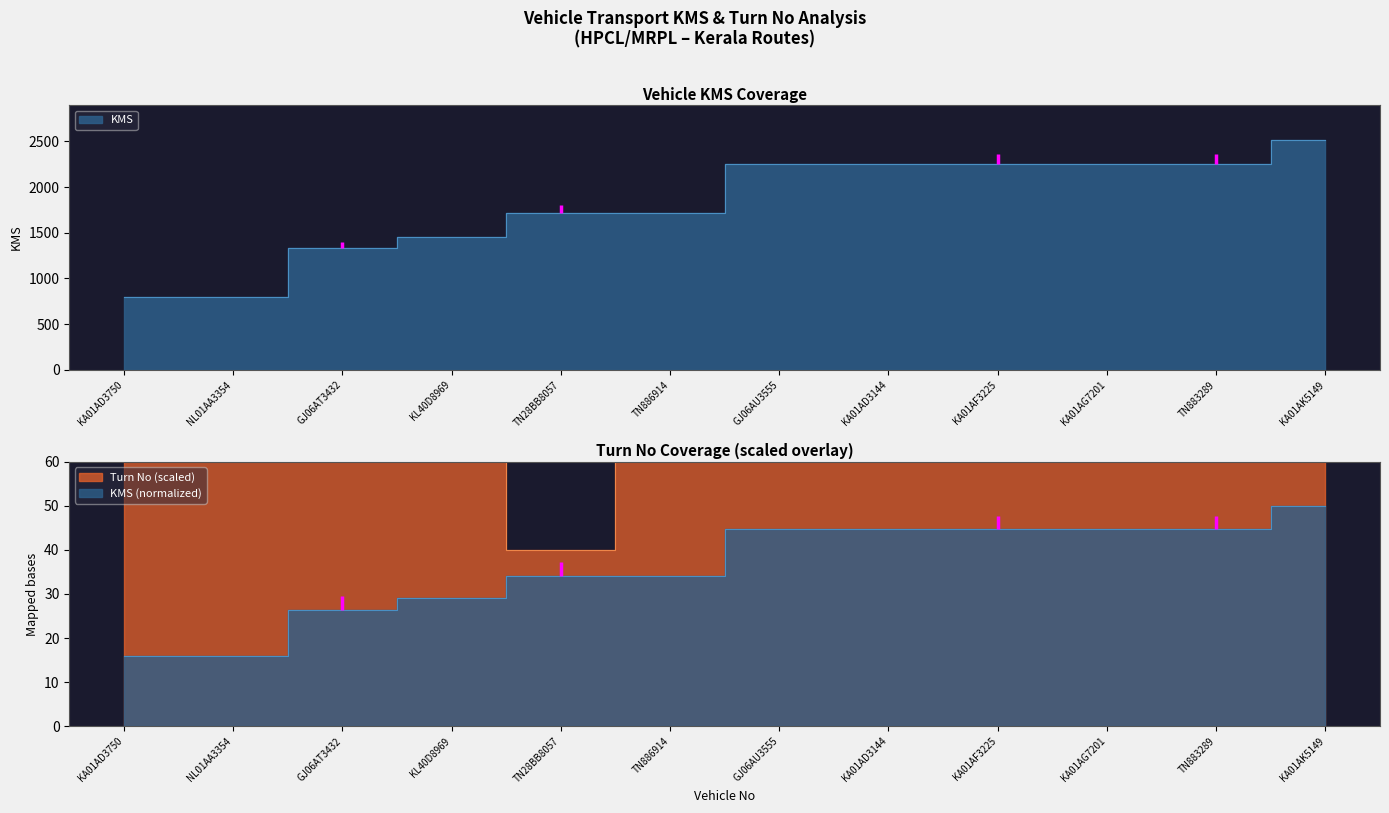

Rank the series by their average value, from highest to lowest.

KMS, Turn No